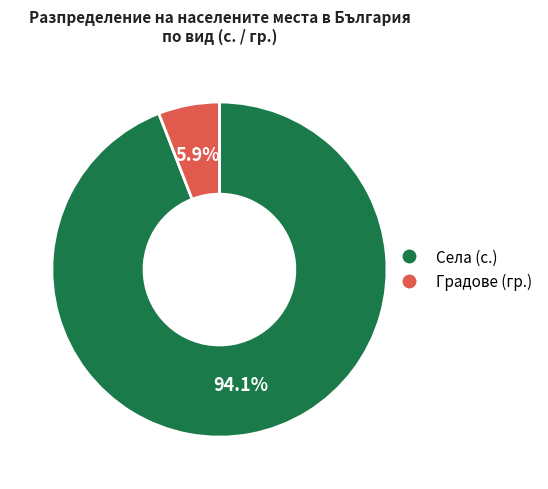

How many slices are in this pie chart?

2